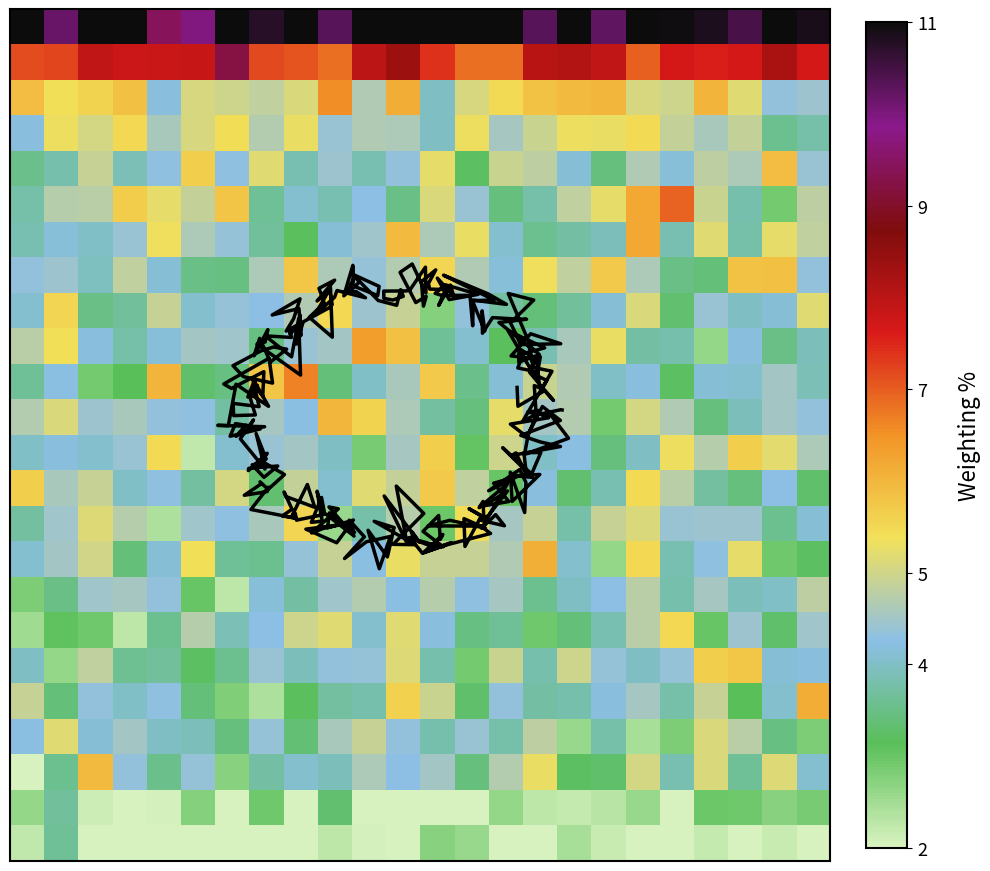

What is the spread (max minus min) of values at 8?

9.0